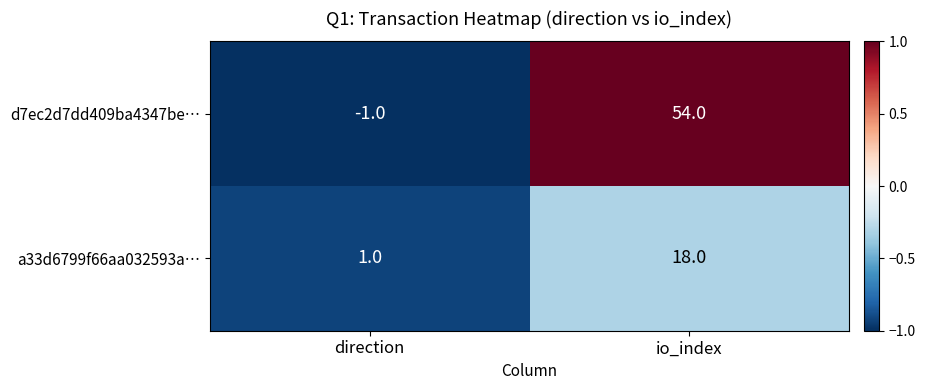

Reading left to right, extract all data points from this chart.

d7ec2d7dd409ba4347be…: -1	54
a33d6799f66aa032593a…: 1	18